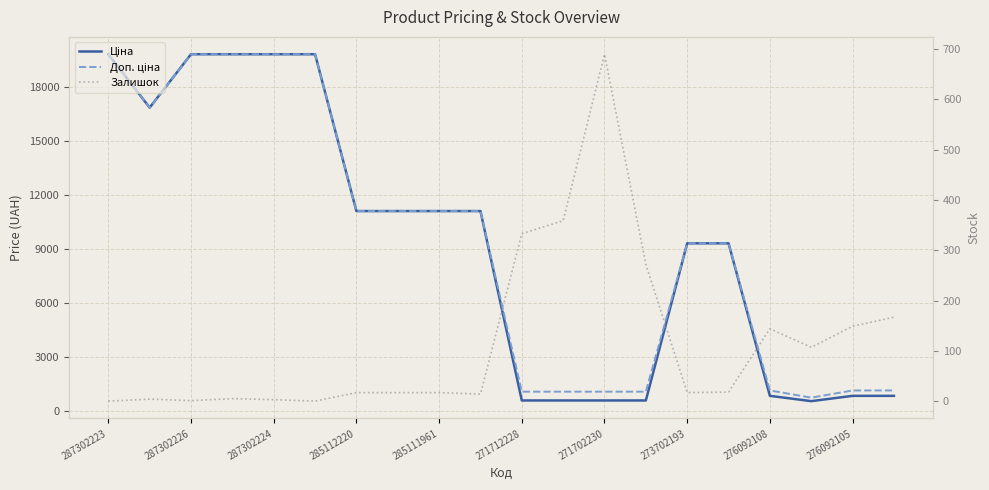

Is this an area chart (filled region under the line)?

No